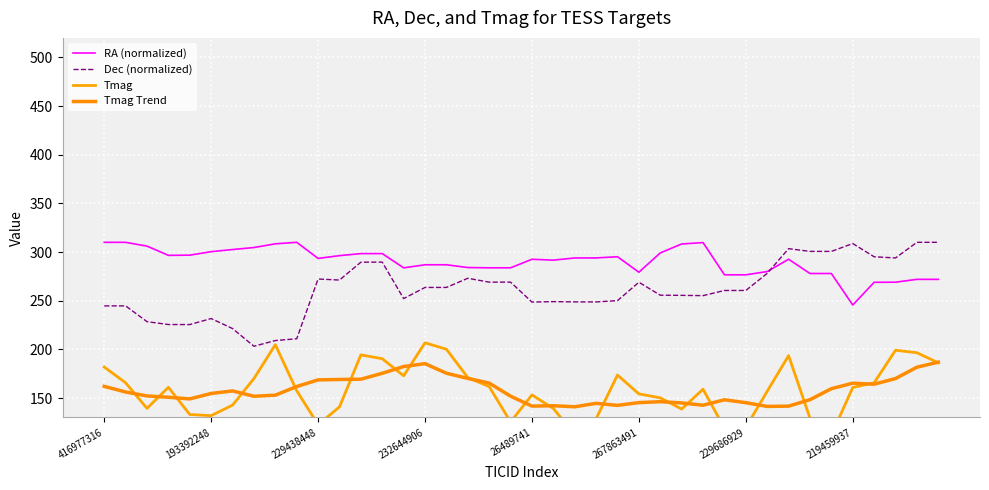

What is the minimum value for Dec (normalized)?

203.2